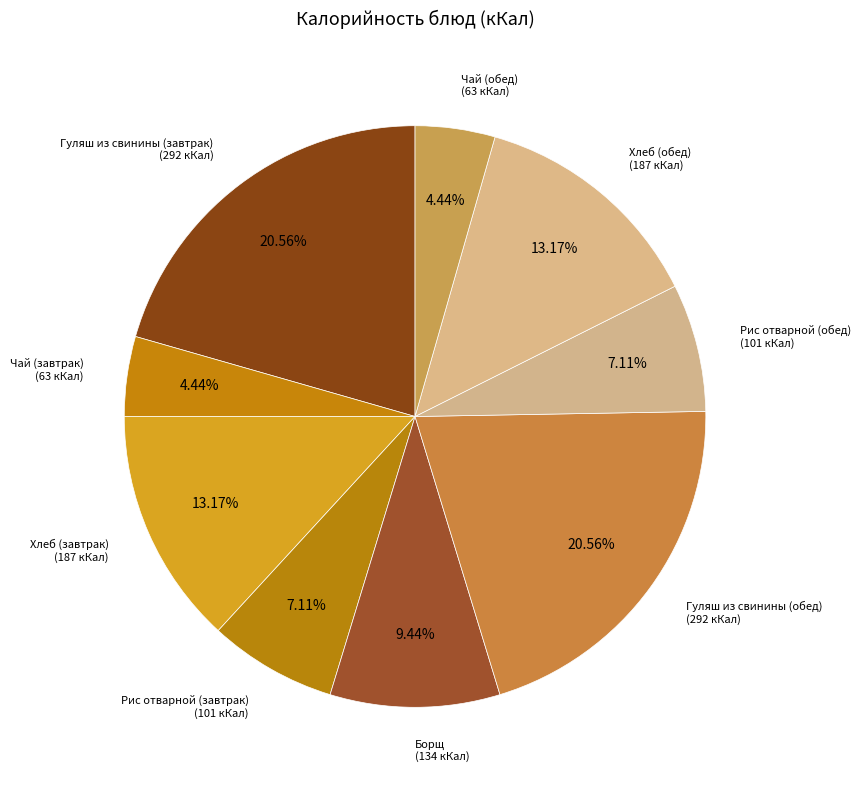

Is there any slice that represents more than half of the pie?

No